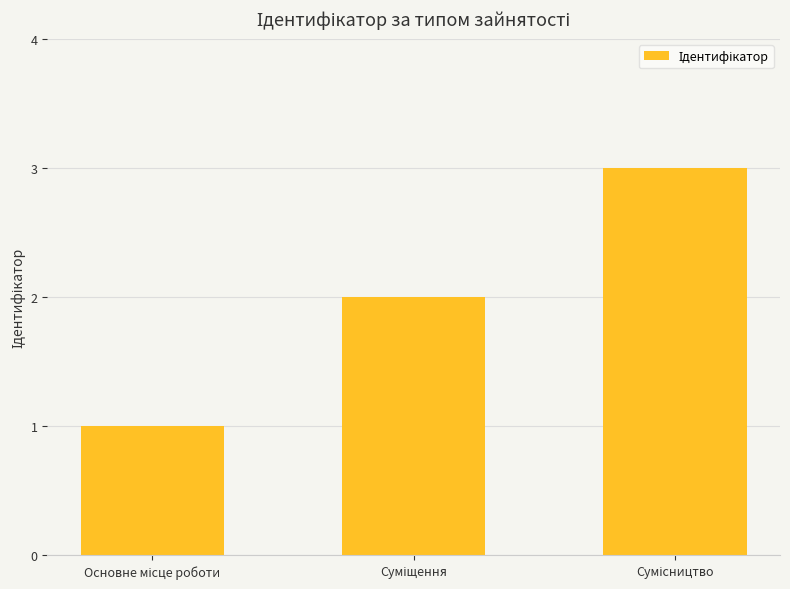

How many bars are there in total?

3